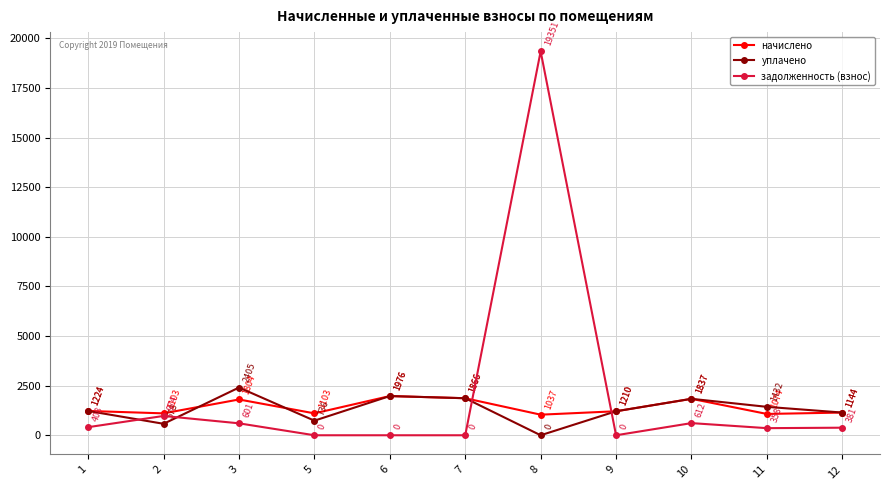

Which category has the lowest value in the уплачено series?

8